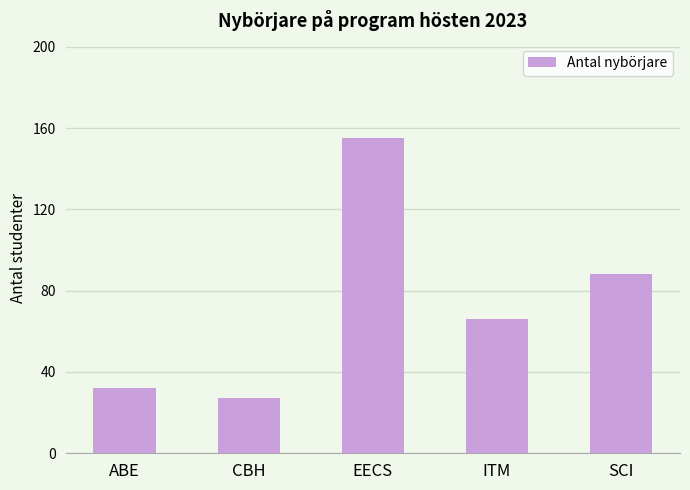

What value does the data have at EECS?

155